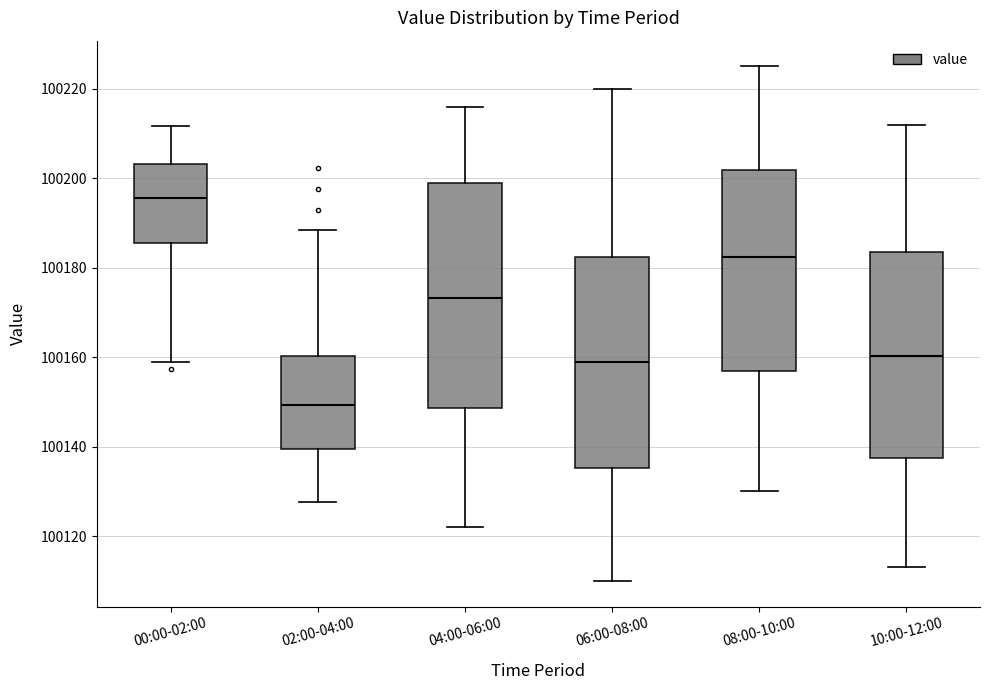

Which box has the lowest median line?

02:00-04:00